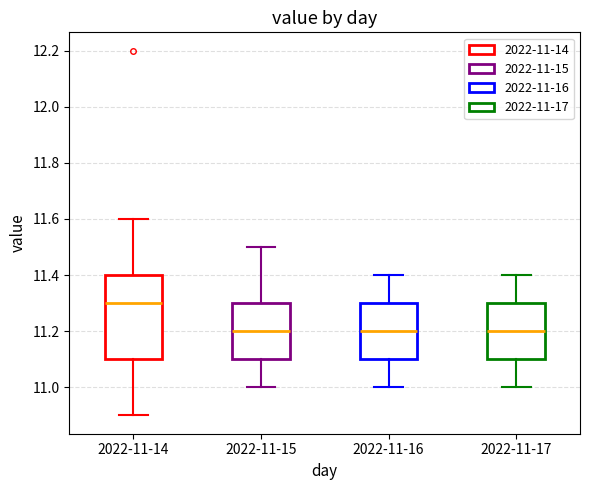

Which box is the tallest, from its lower edge to its upper edge?

2022-11-14